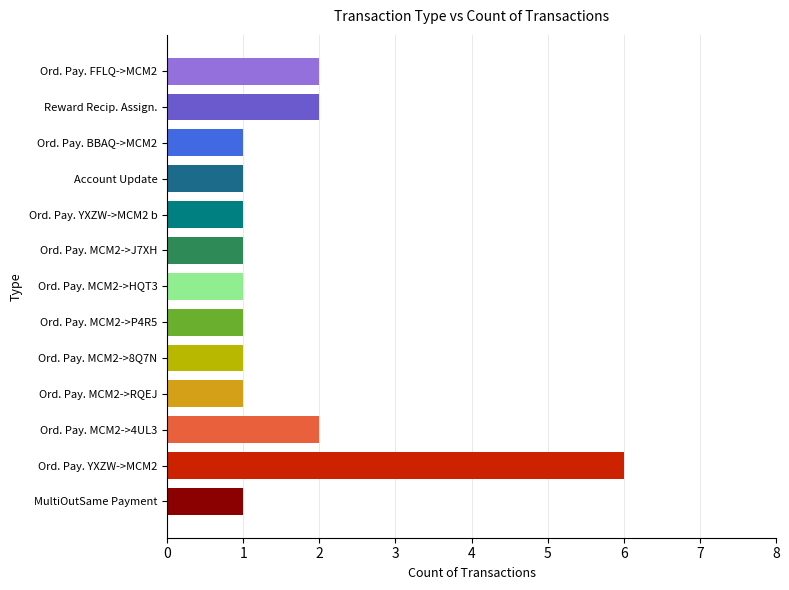

How many bars are there in total?

13